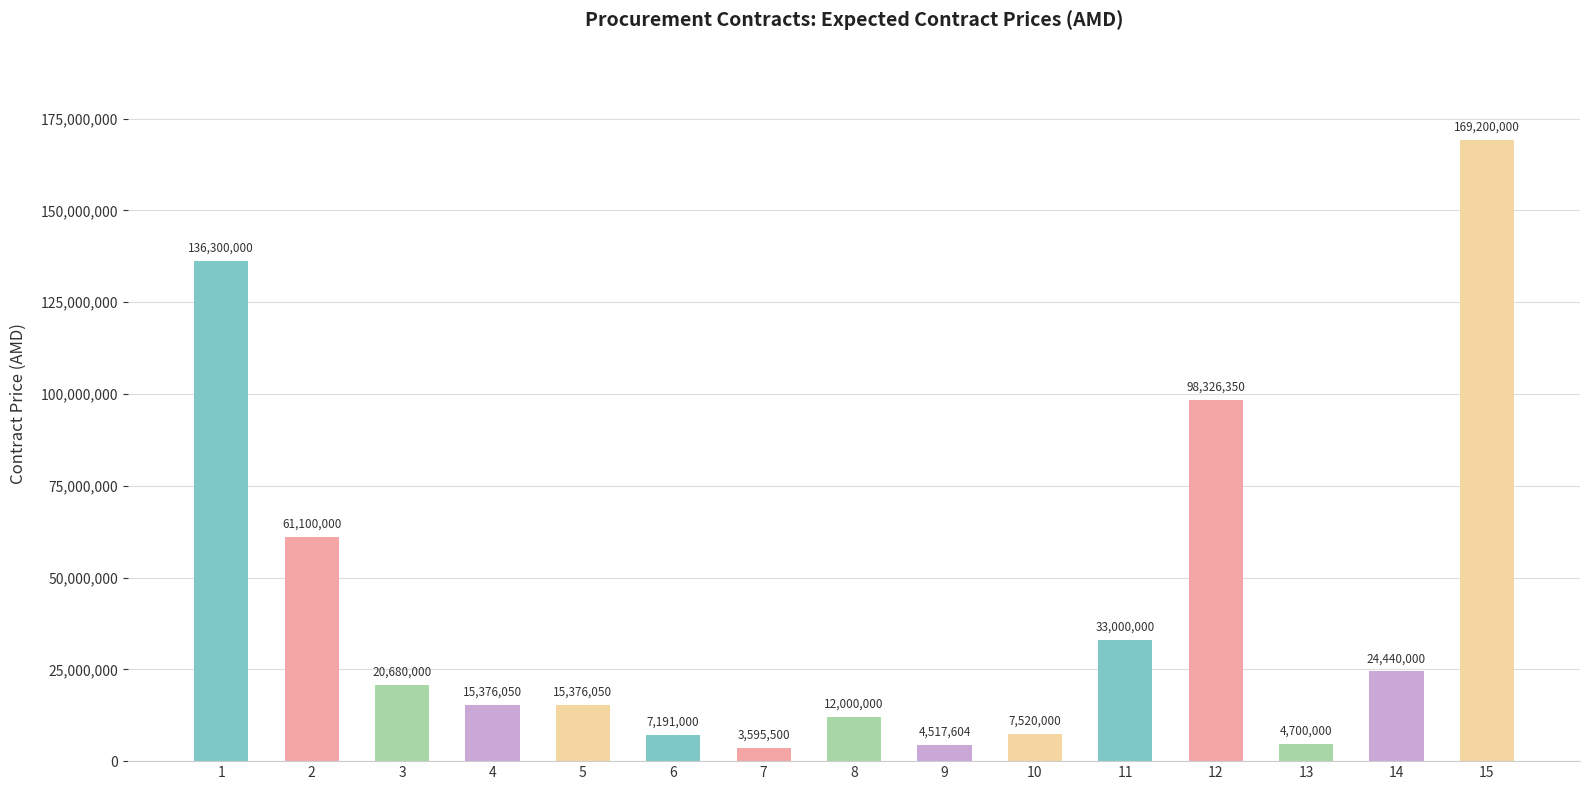

How many values are below 15376050?

6